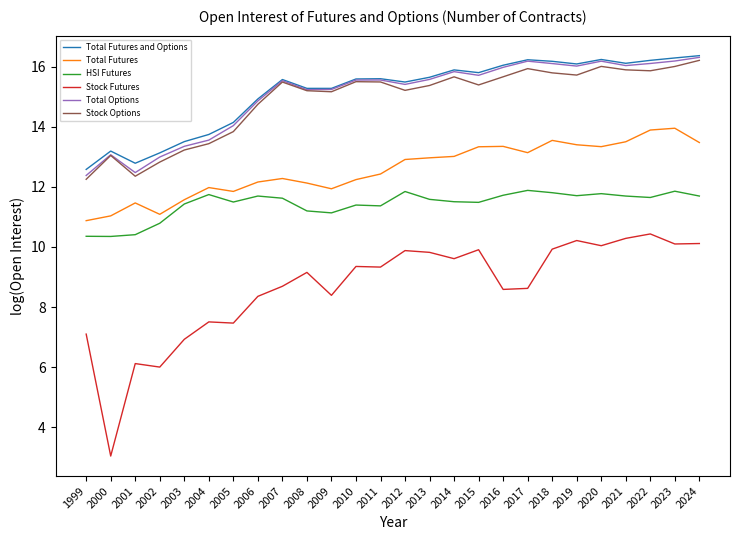

What is the difference between the second highest and second lowest values in the Stock Options series?

3.7